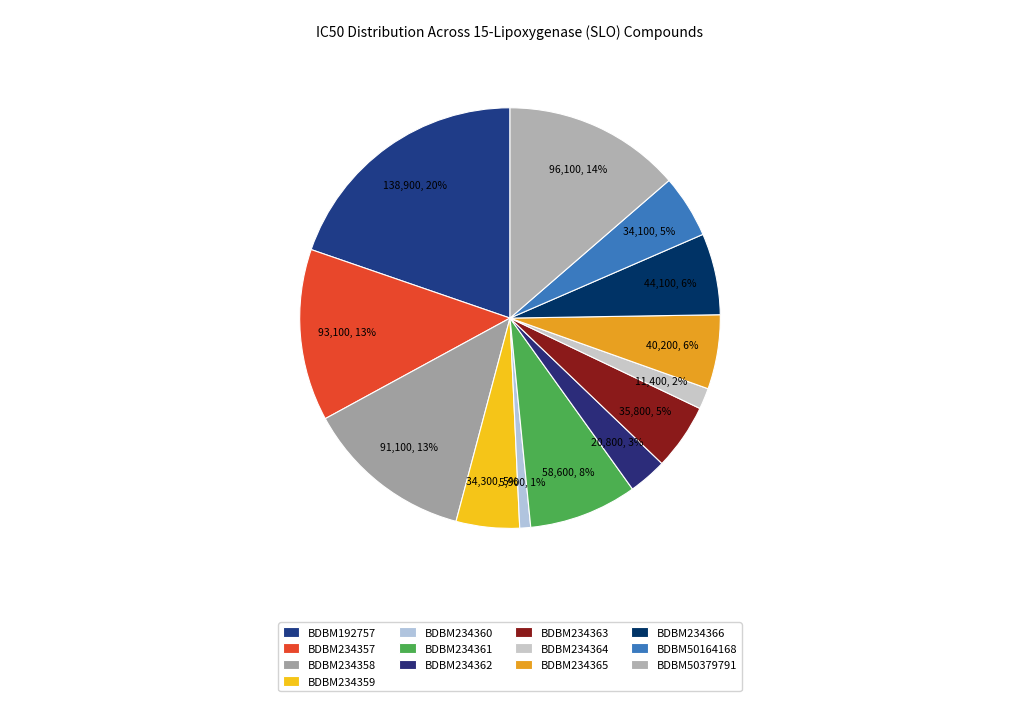

To the nearest percent, what percentage of the pie is BDBM234357?

13%